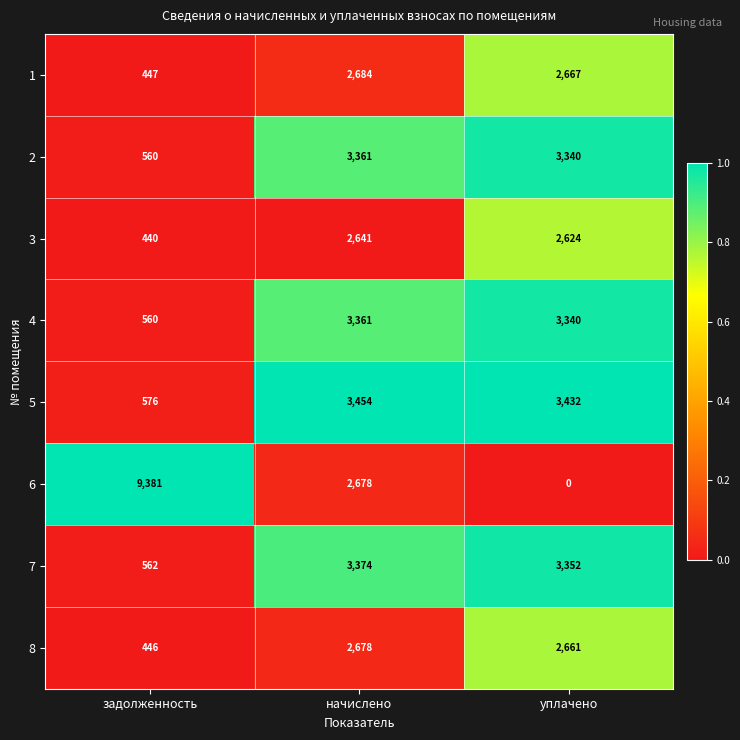

Is it true that 7 equals 3374 at начислено?

True